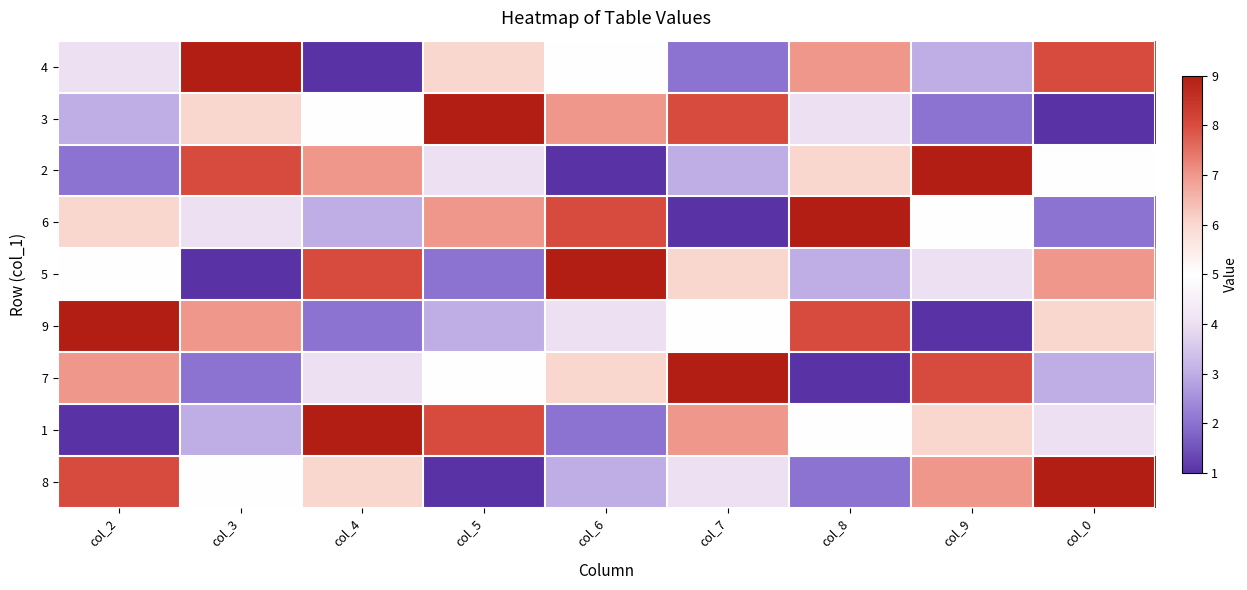

List the series in order of their peak value, lowest first.

4, 3, 2, 6, 5, 9, 7, 1, 8